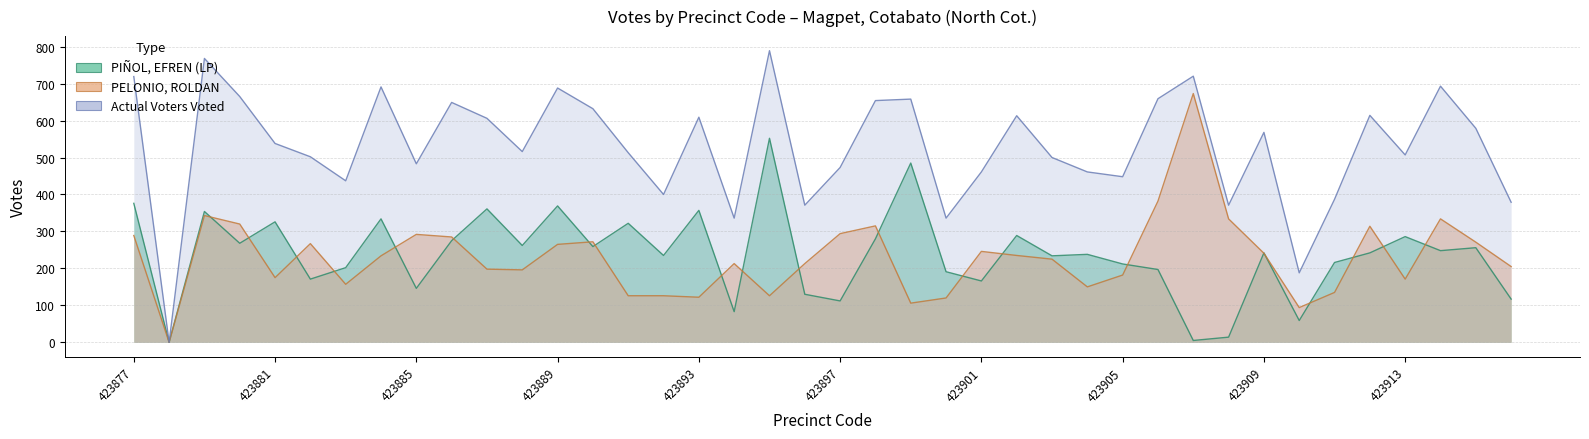

Which label corresponds to the largest value in the chart?

423895